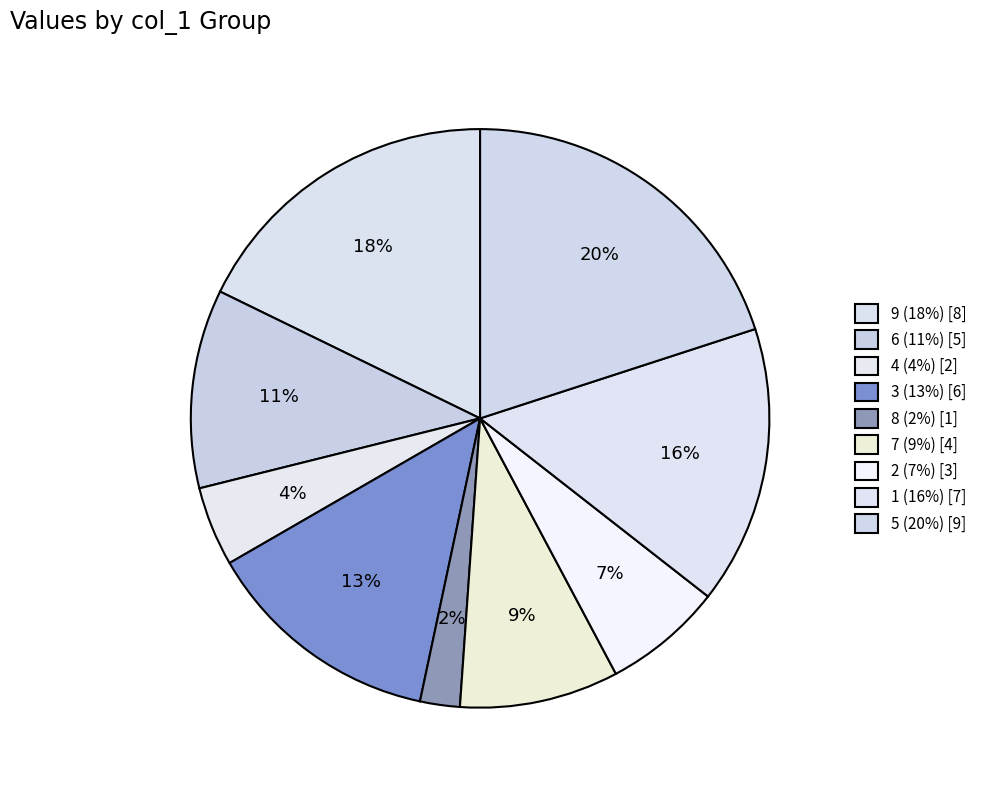

How many slices are in this pie chart?

9